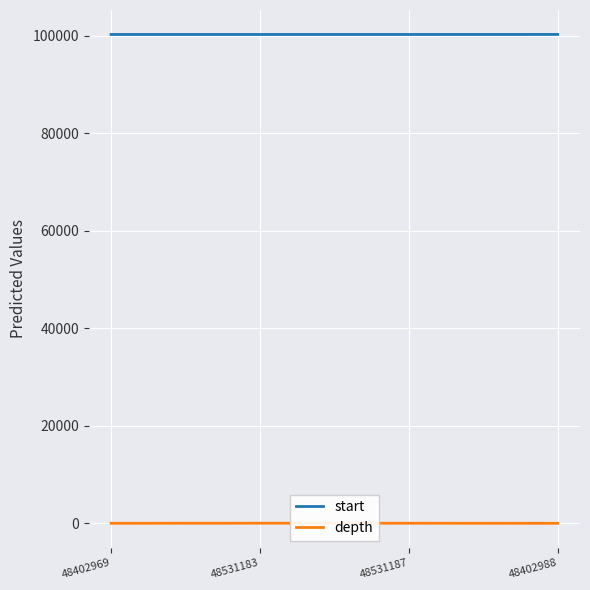

What is the total value across all series at 48402988?

100311.7